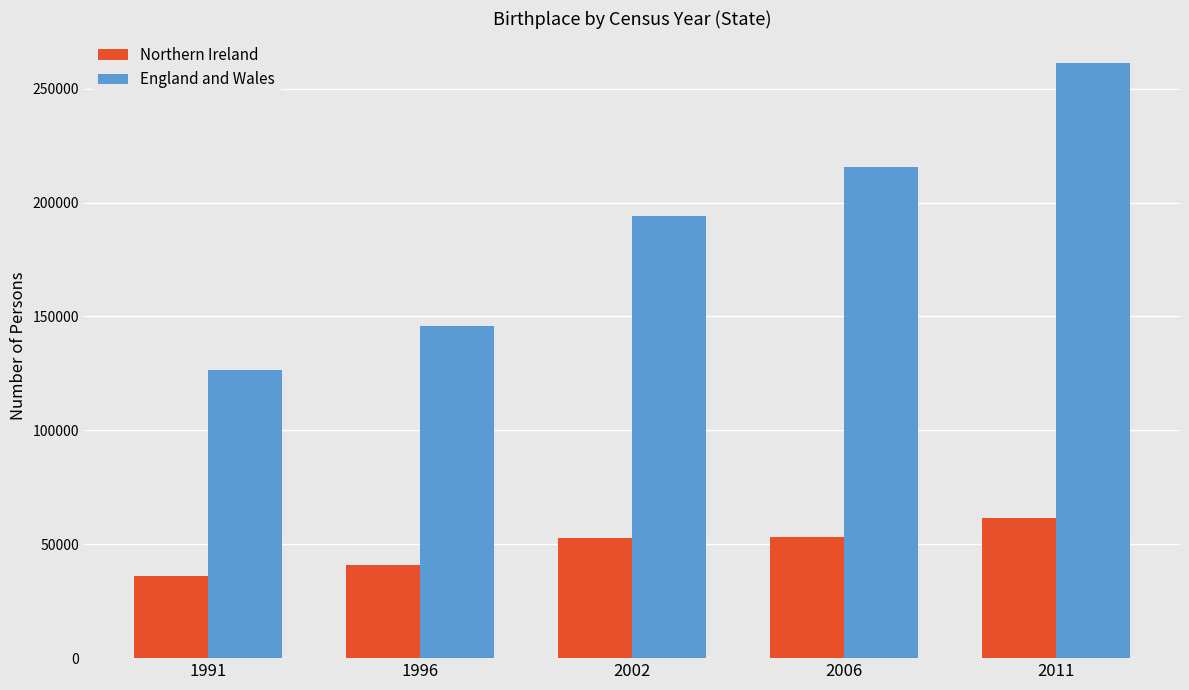

What are all the series names shown in the legend?

Northern Ireland, England and Wales